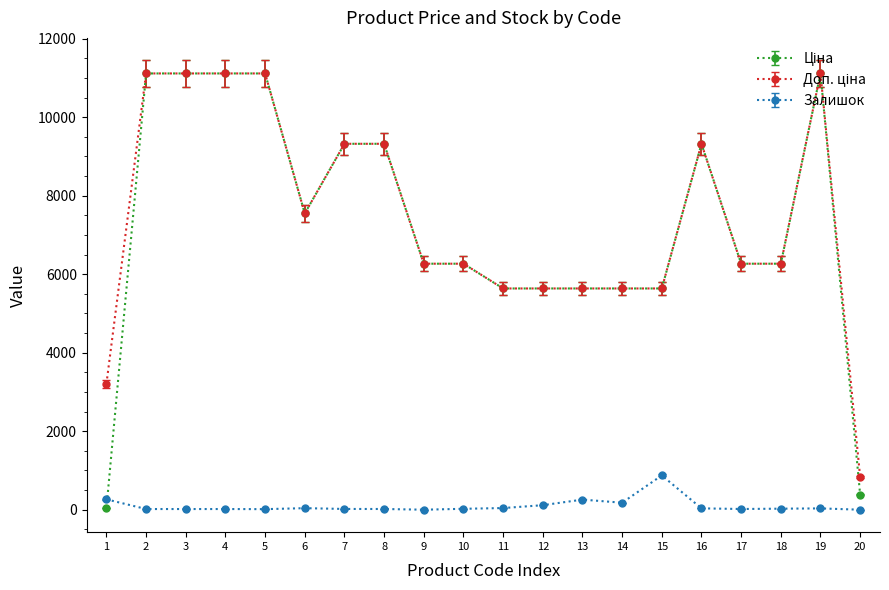

What is the difference between the maximum and minimum values in the Доп. ціна series?

10284.6